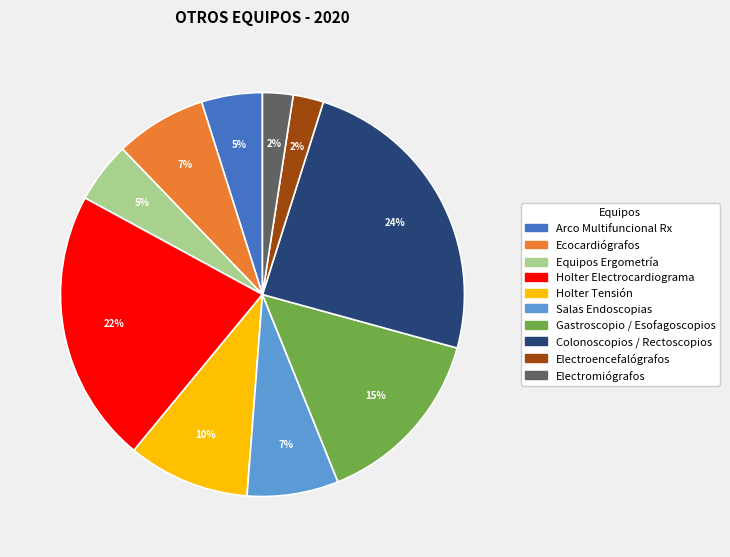

To the nearest percent, what is the combined percentage of Electromiógrafos and Holter Tensión?

12%